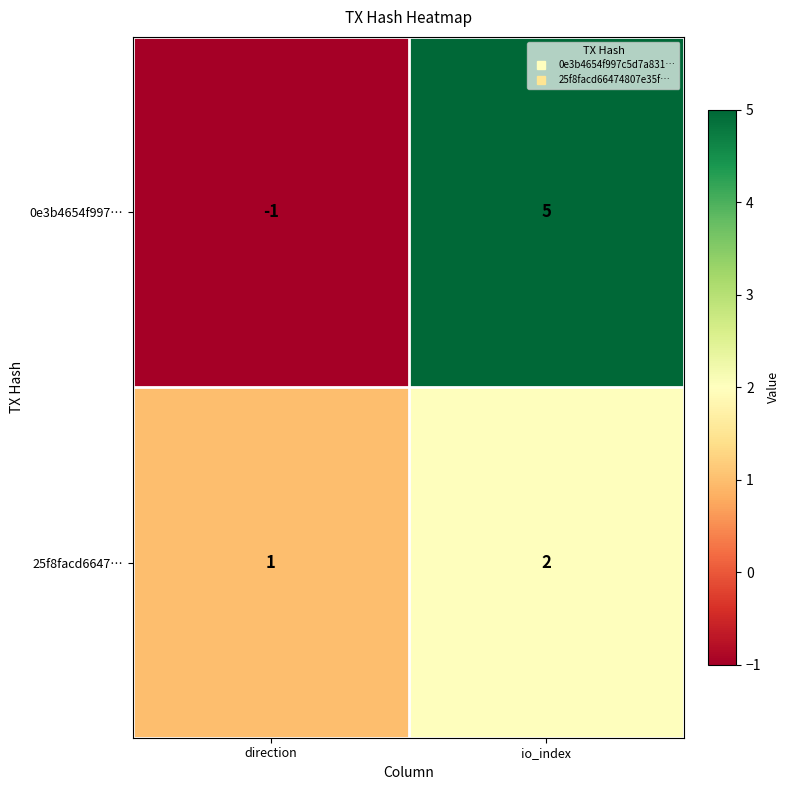

How many data points in 0e3b4654f997… are less than 5?

1